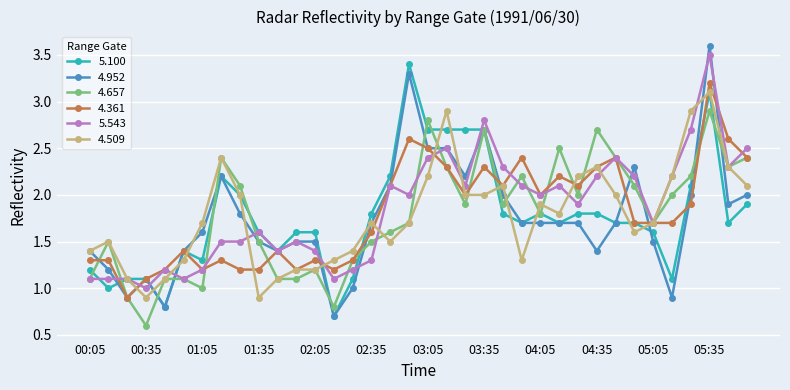

What is the value of the 4.952 point at the 16th from the left?

1.7